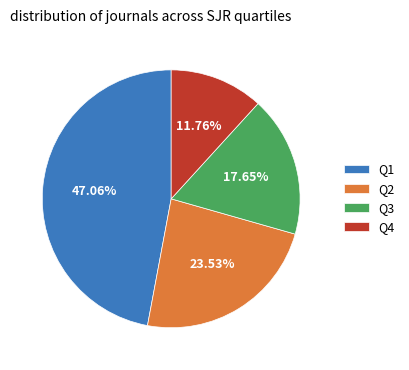

Rank the categories by value from highest to lowest.

Q1, Q2, Q3, Q4